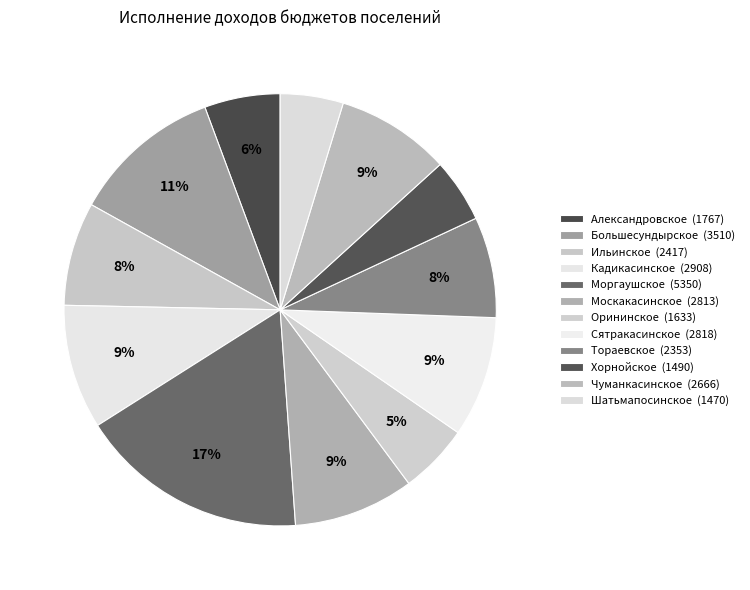

How many slices are in this pie chart?

12